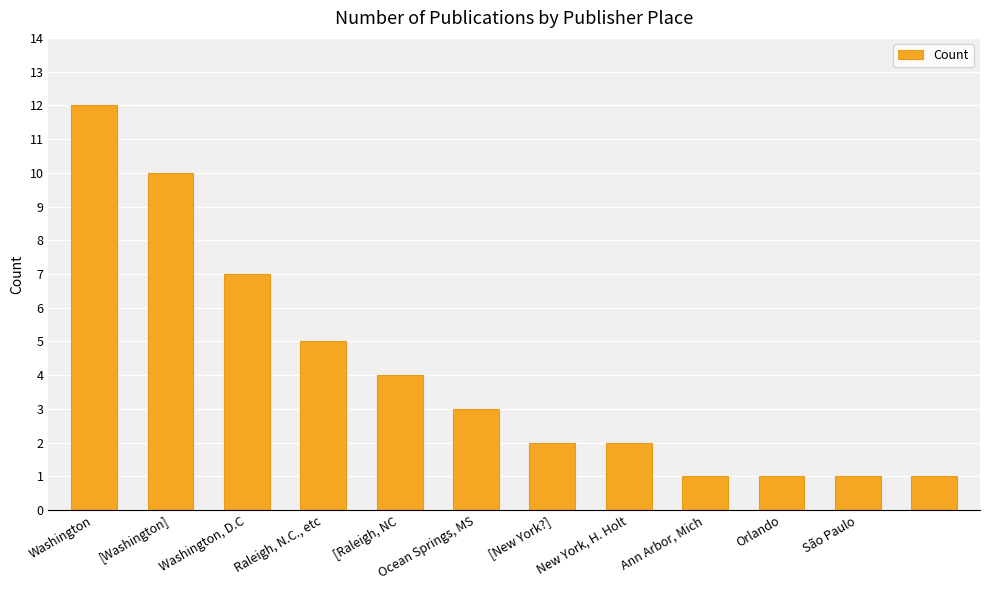

What is the average value?

4